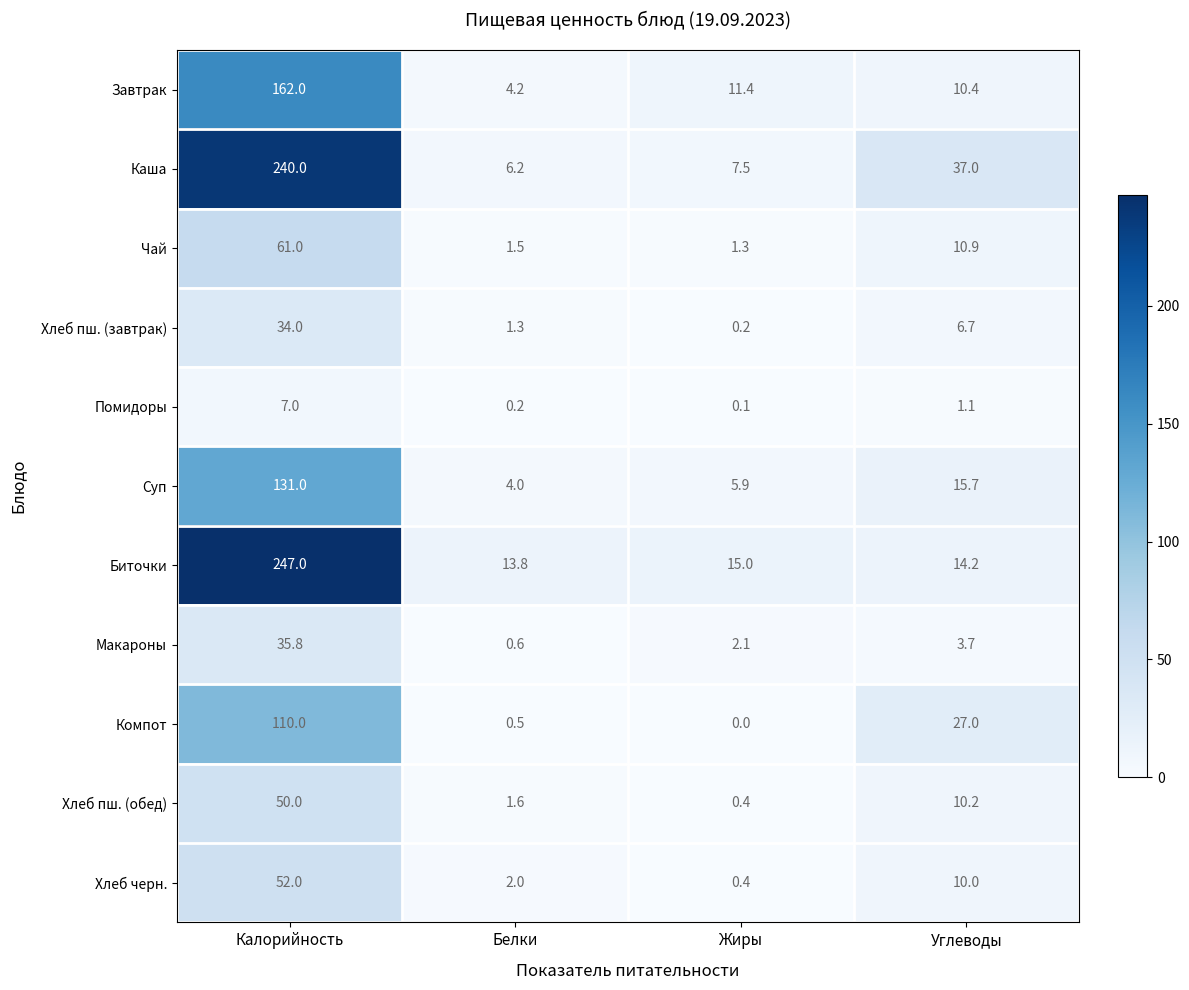

What is the difference between the Завтрак values at Калорийность and Углеводы?

151.6